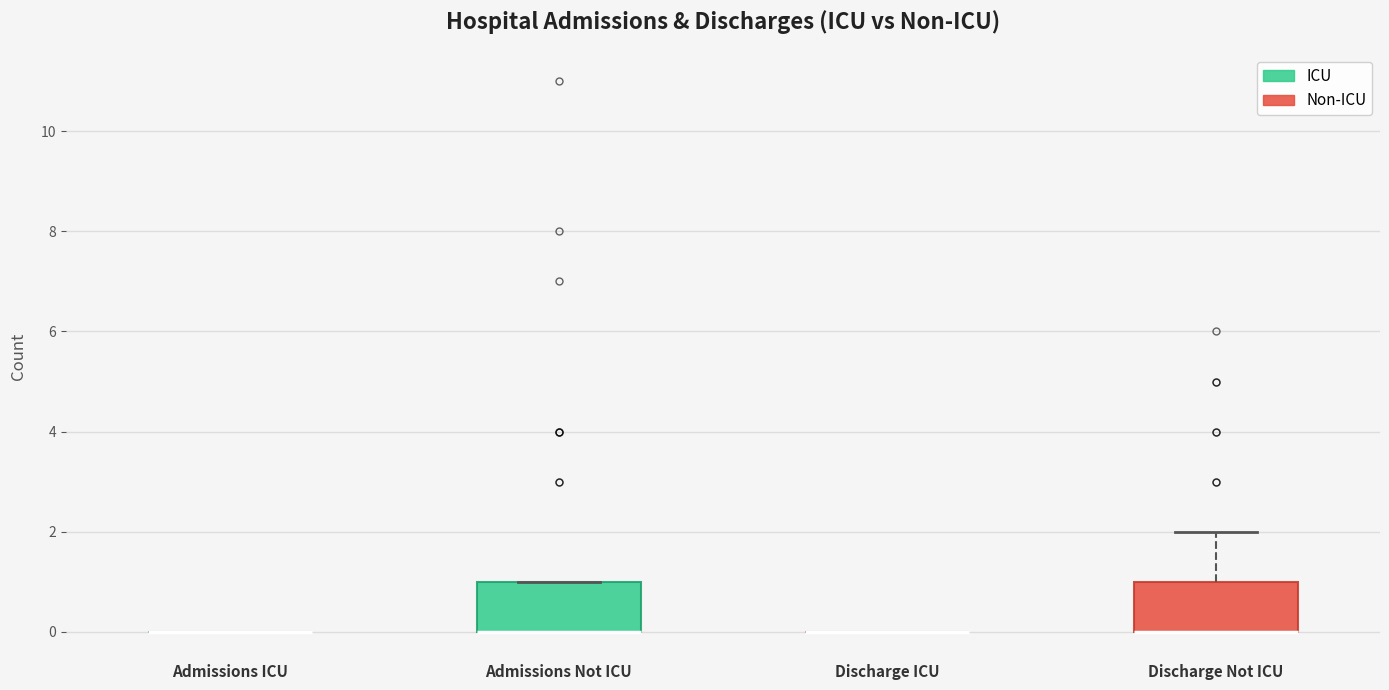

Reading left to right, transcribe this box plot: for each box, give where its median line is, the range the box spans, and where its two whiskers end, as read against the y-axis. The values are not printed on the chart, so give them approximately, as read against the axis.

Admissions ICU: box collapsed to a line at 0, whiskers 0 to 0
Admissions Not ICU: median 0 (drawn on the box's lower edge), box 0 to 1, whiskers 0 to 1
Discharge ICU: box collapsed to a line at 0, whiskers 0 to 0
Discharge Not ICU: median 0 (drawn on the box's lower edge), box 0 to 1, whiskers 0 to 2